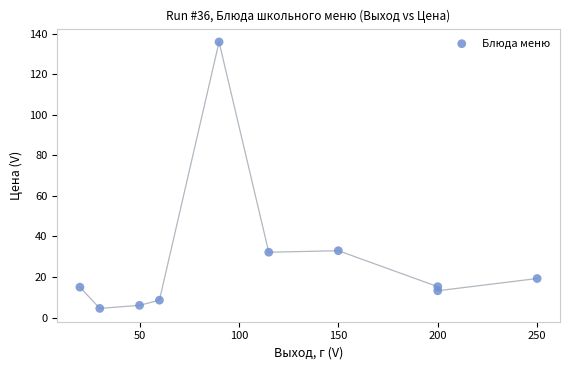

What is the average Y value?

28.3